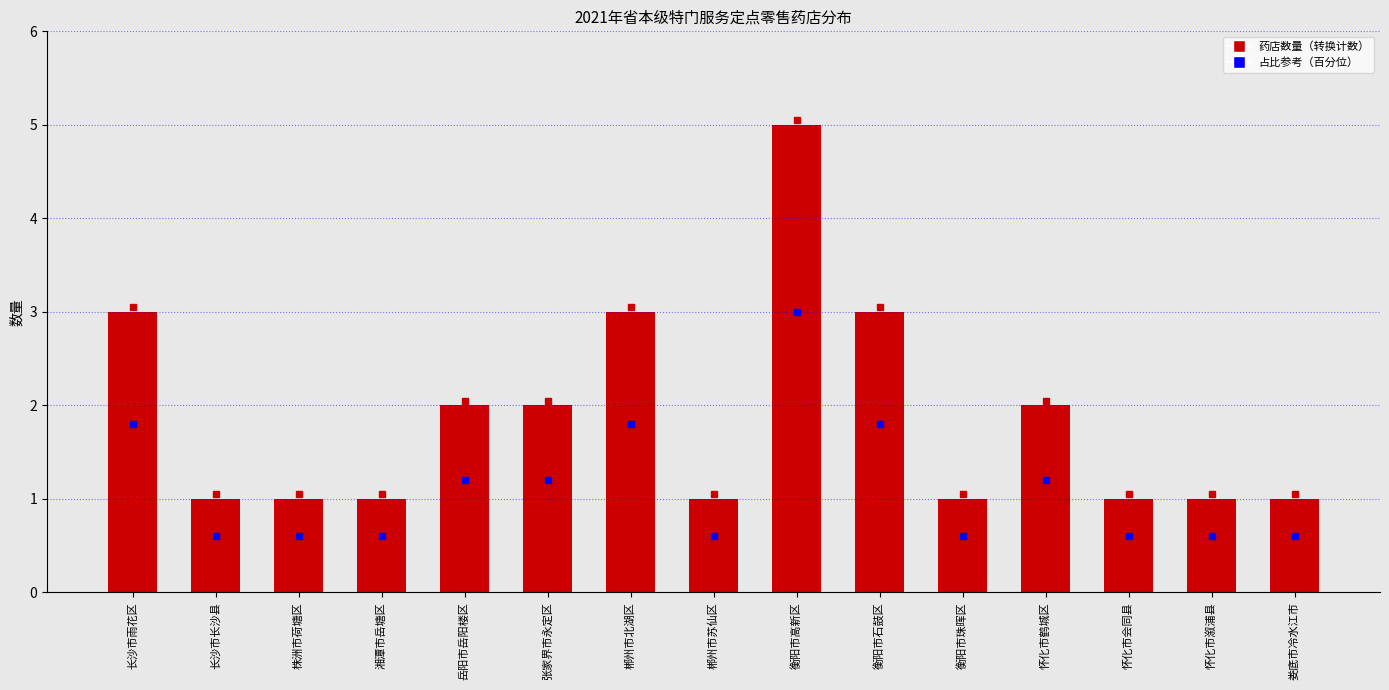

What is the label of the 2nd bar from the right?

怀化市溆浦县